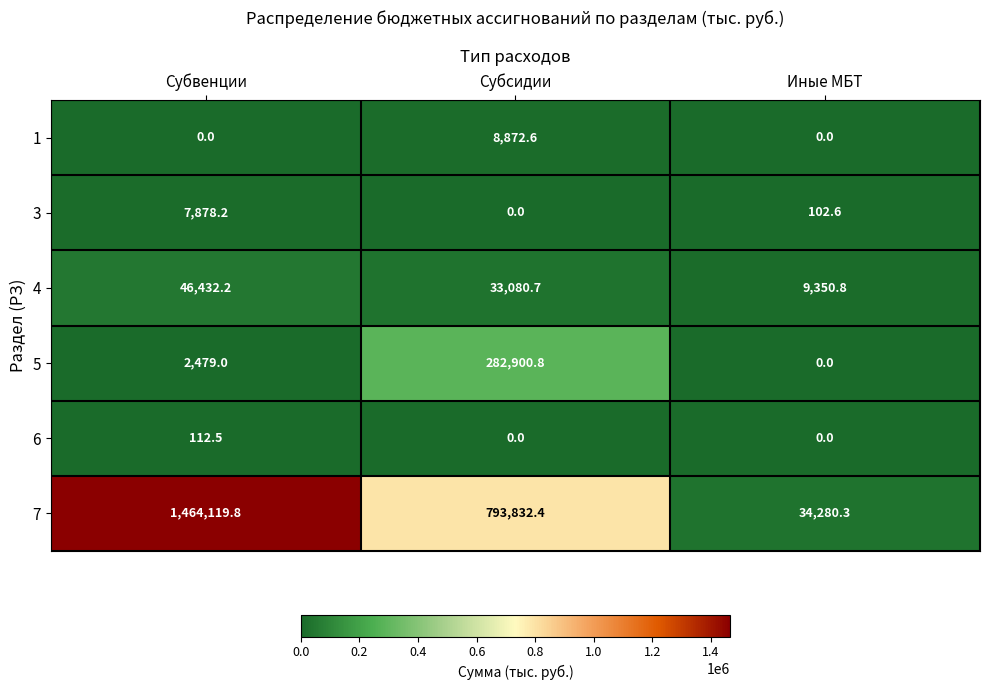

What is the difference between the highest and lowest values at Иные МБТ?

34280.3